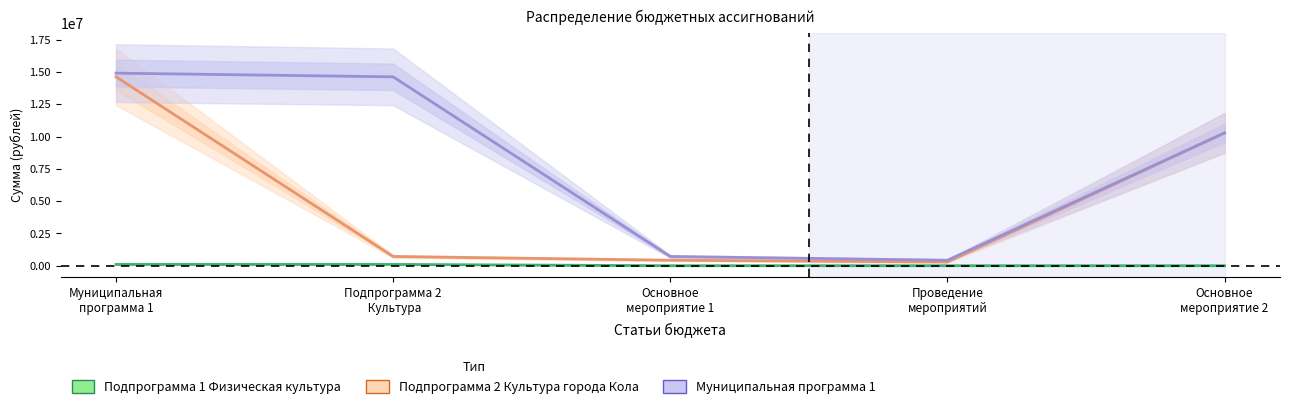

What is the sum of the Подпрограмма 1 Физическая культура values at Проведение
мероприятий and Муниципальная
программа 1?

100000